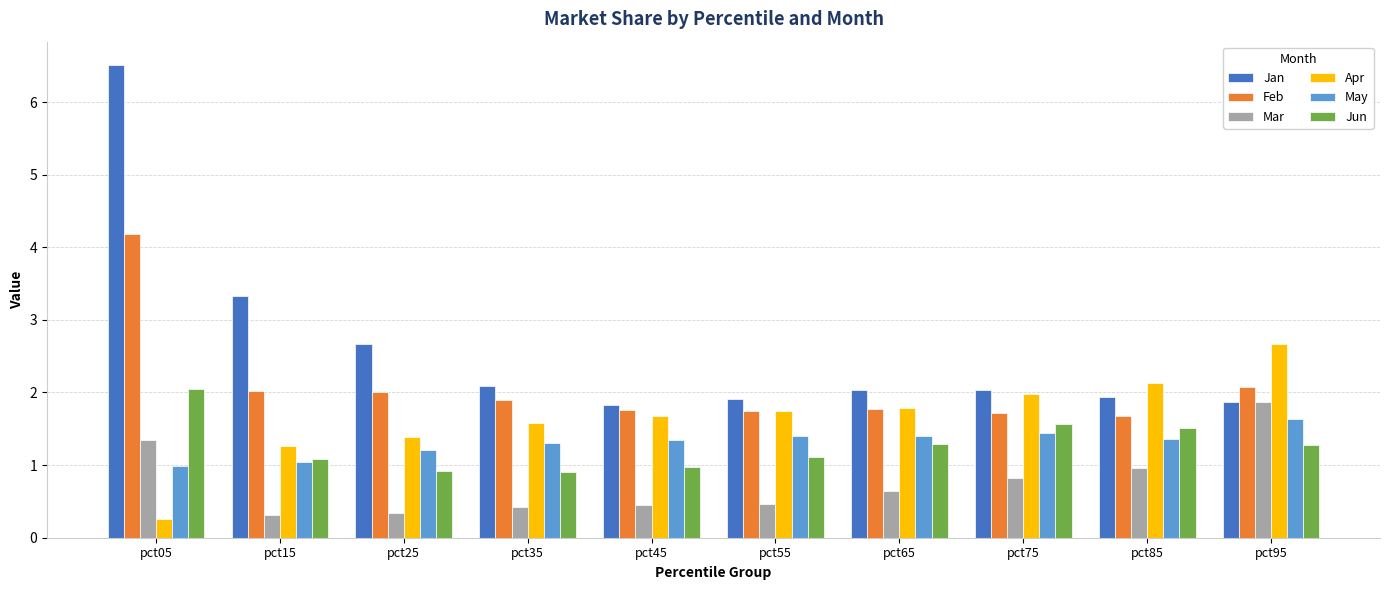

True or false: Jun has a value of 1.3 at pct95.

True